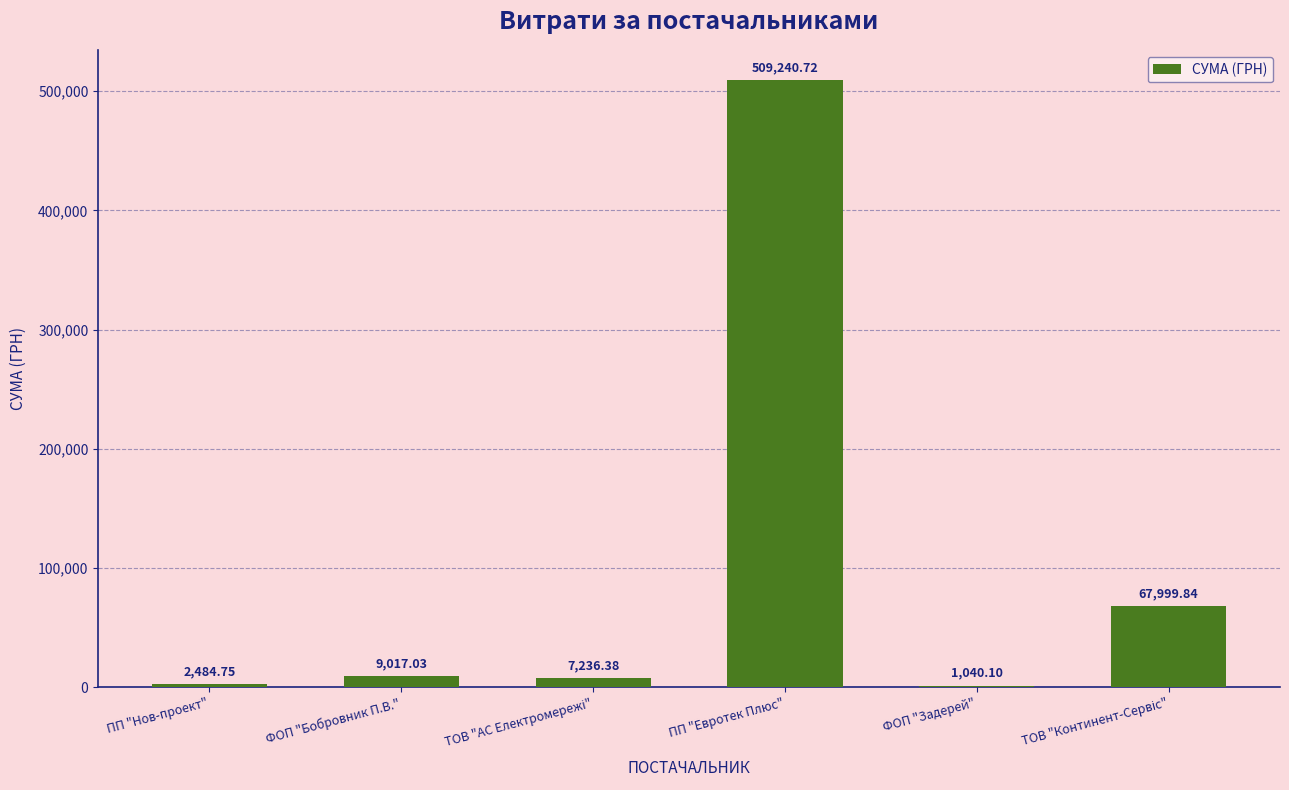

At which category does the chart reach its peak across all series?

ПП "Евротек Плюс"